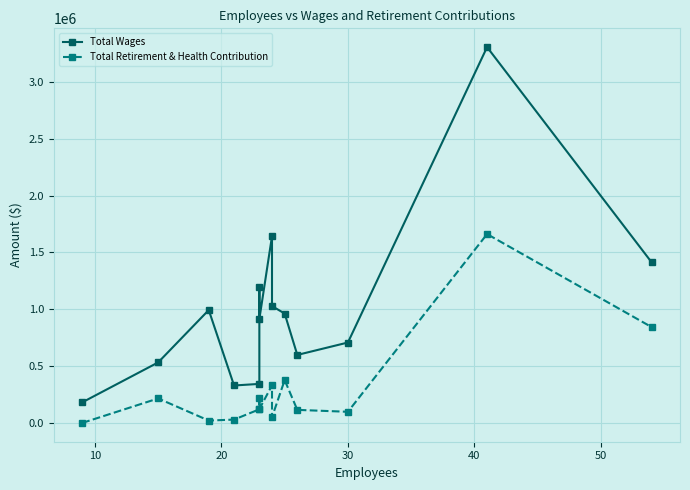

What is the sum of all Total Retirement & Health Contribution values?

4206025